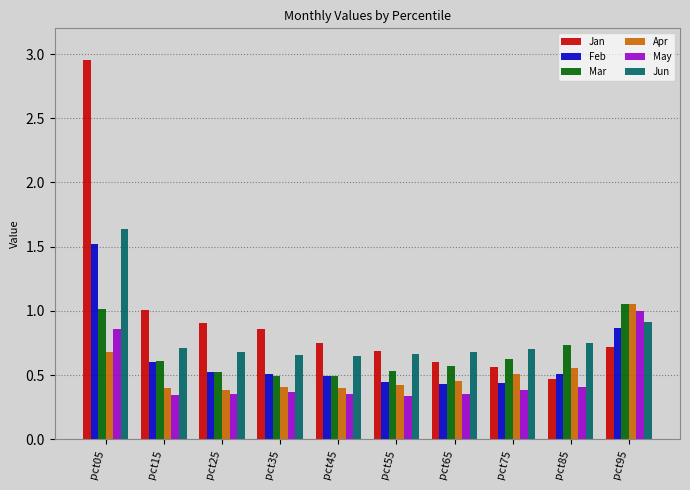

At which label does Feb reach its peak?

pct05